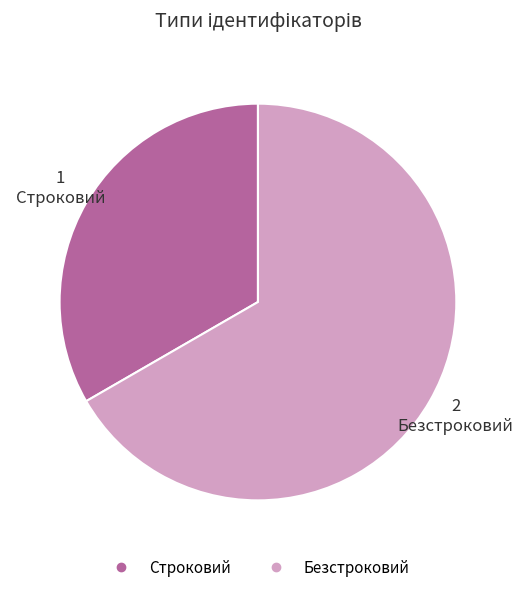

What is the majority slice?

Безстроковий